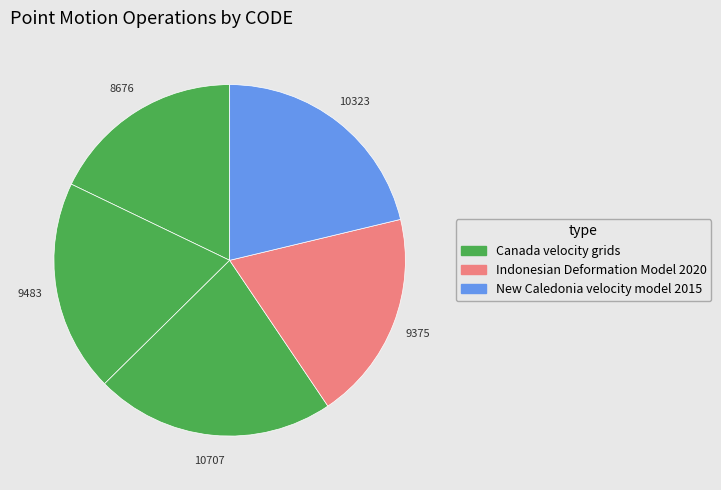

How many segments does this pie chart have?

5